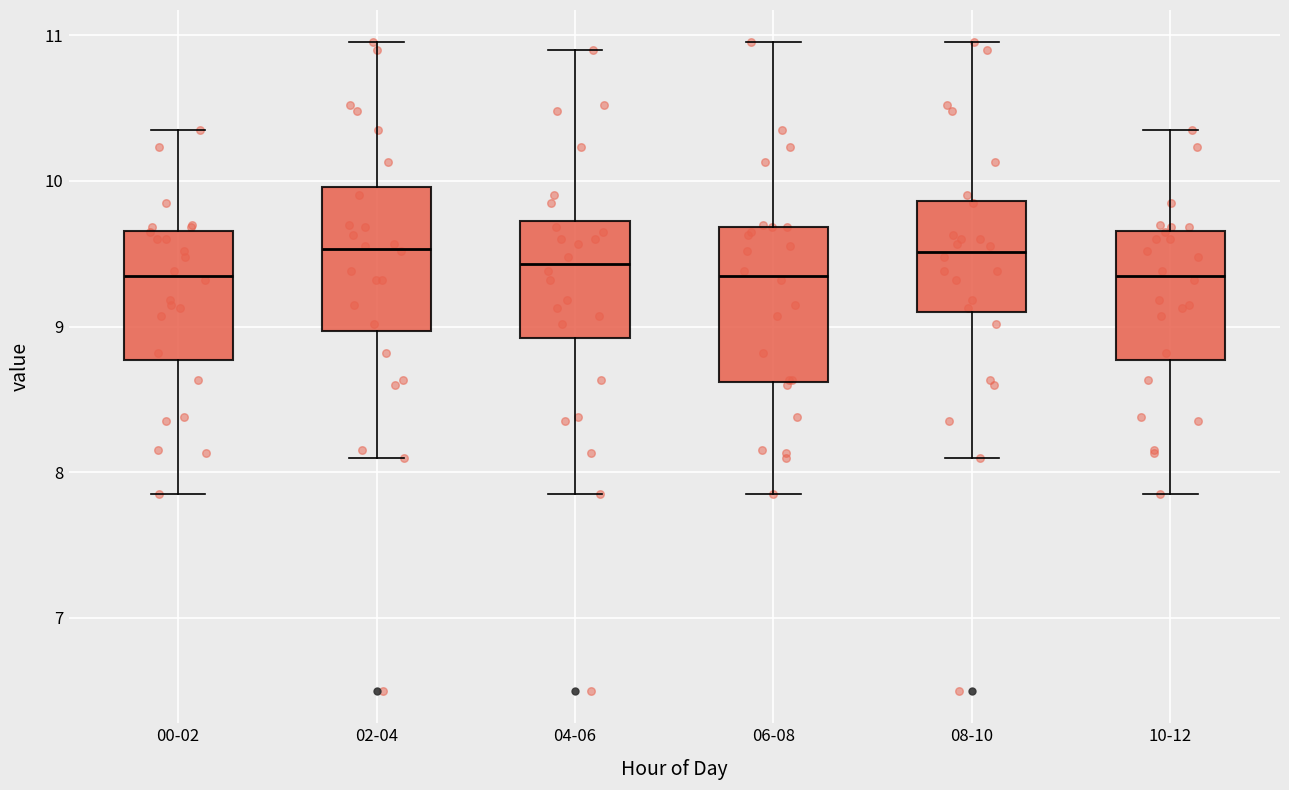

Reading left to right, read every box against the y-axis: the position of its median line, the range the box covers, and the ends of its whiskers. The values are not printed on the chart, so give them approximately, as read against the axis.

00-02: median 9.4, box 8.8 to 9.7, whiskers 7.9 to 10.4
02-04: median 9.5, box 9.0 to 10.0, whiskers 8.1 to 11.0
04-06: median 9.4, box 8.9 to 9.7, whiskers 7.9 to 10.9
06-08: median 9.4, box 8.6 to 9.7, whiskers 7.9 to 11.0
08-10: median 9.5, box 9.1 to 9.9, whiskers 8.1 to 11.0
10-12: median 9.4, box 8.8 to 9.7, whiskers 7.9 to 10.4